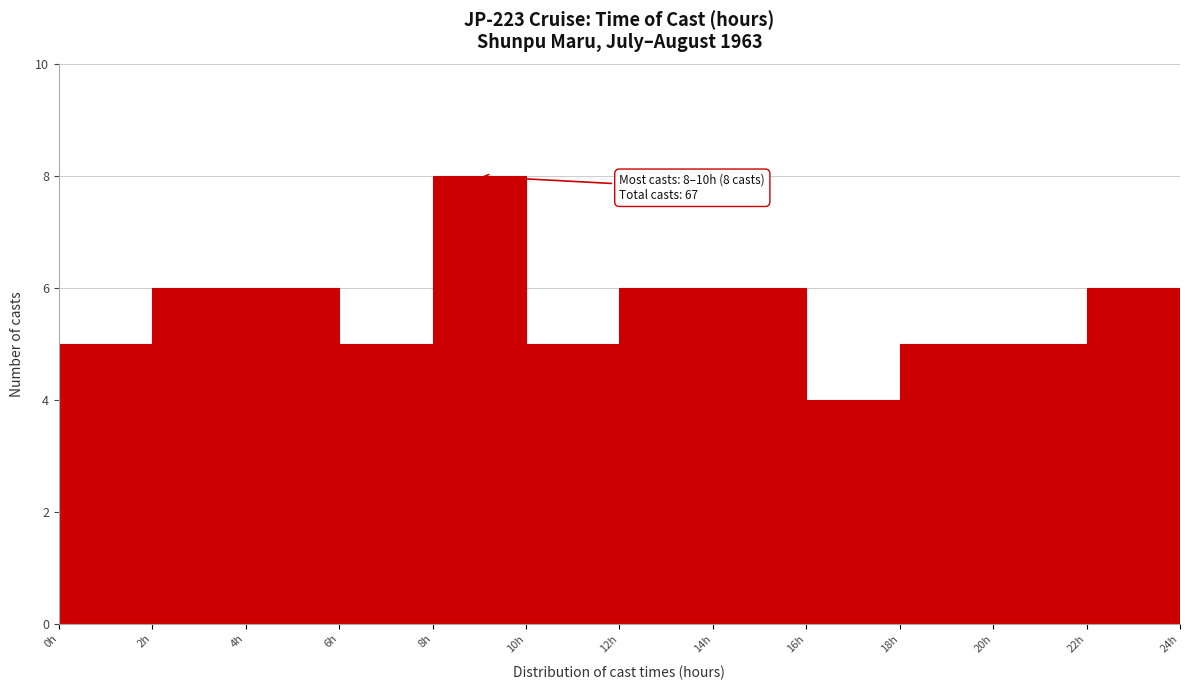

Which range on the x-axis has the tallest bar?

8 to 10